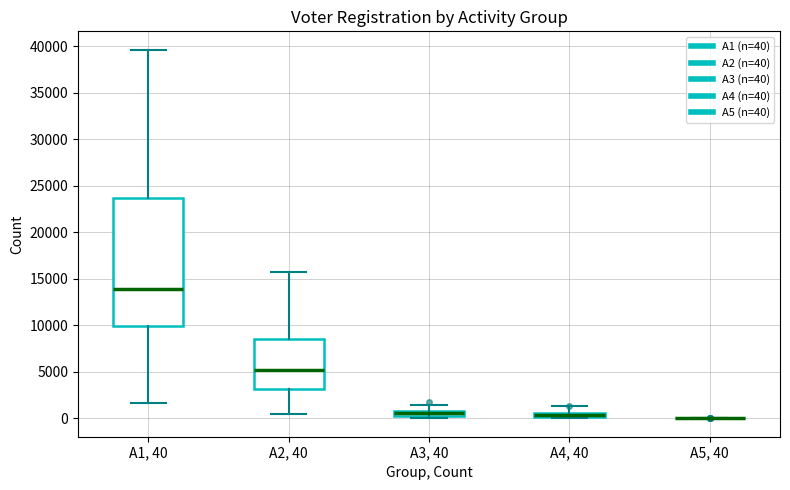

Comparing the boxes themselves (not the whiskers), which one is the tallest?

A1, 40